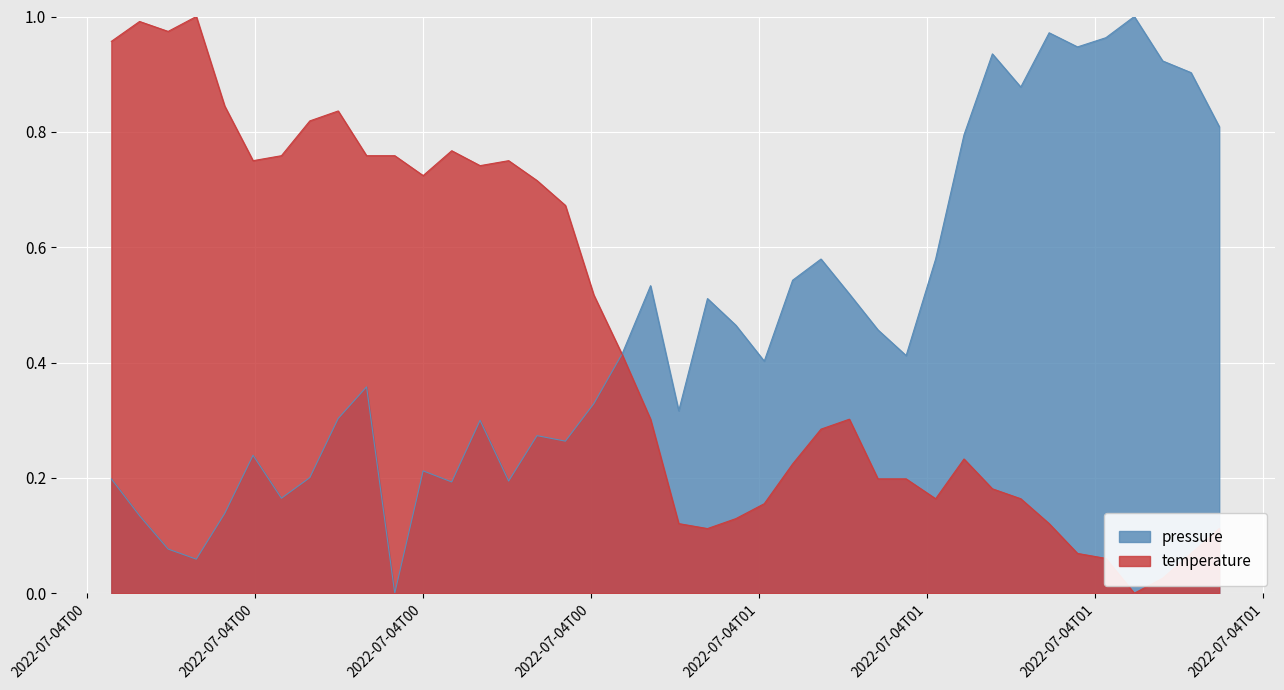

What is the sum of all temperature values?

18.0